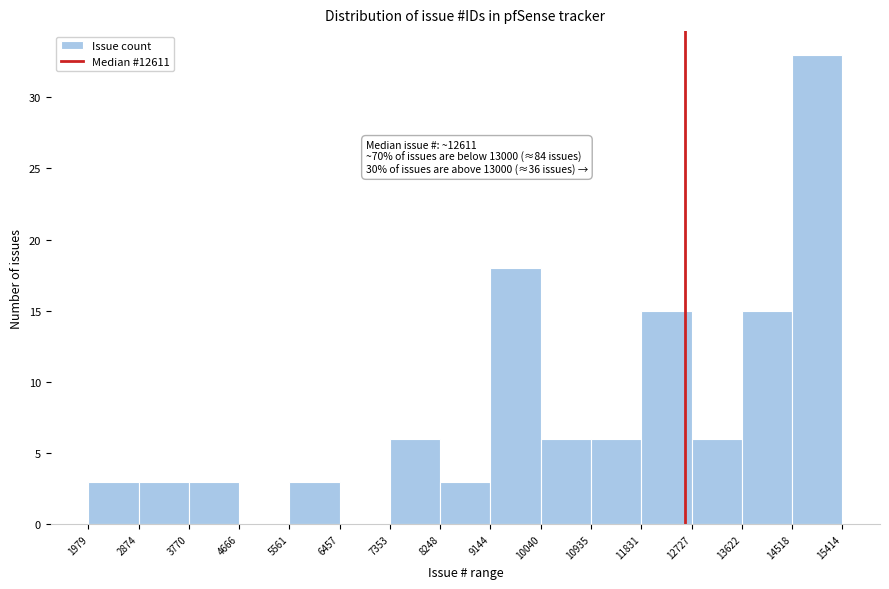

Which range on the x-axis has the tallest bar?

14518 to 15414